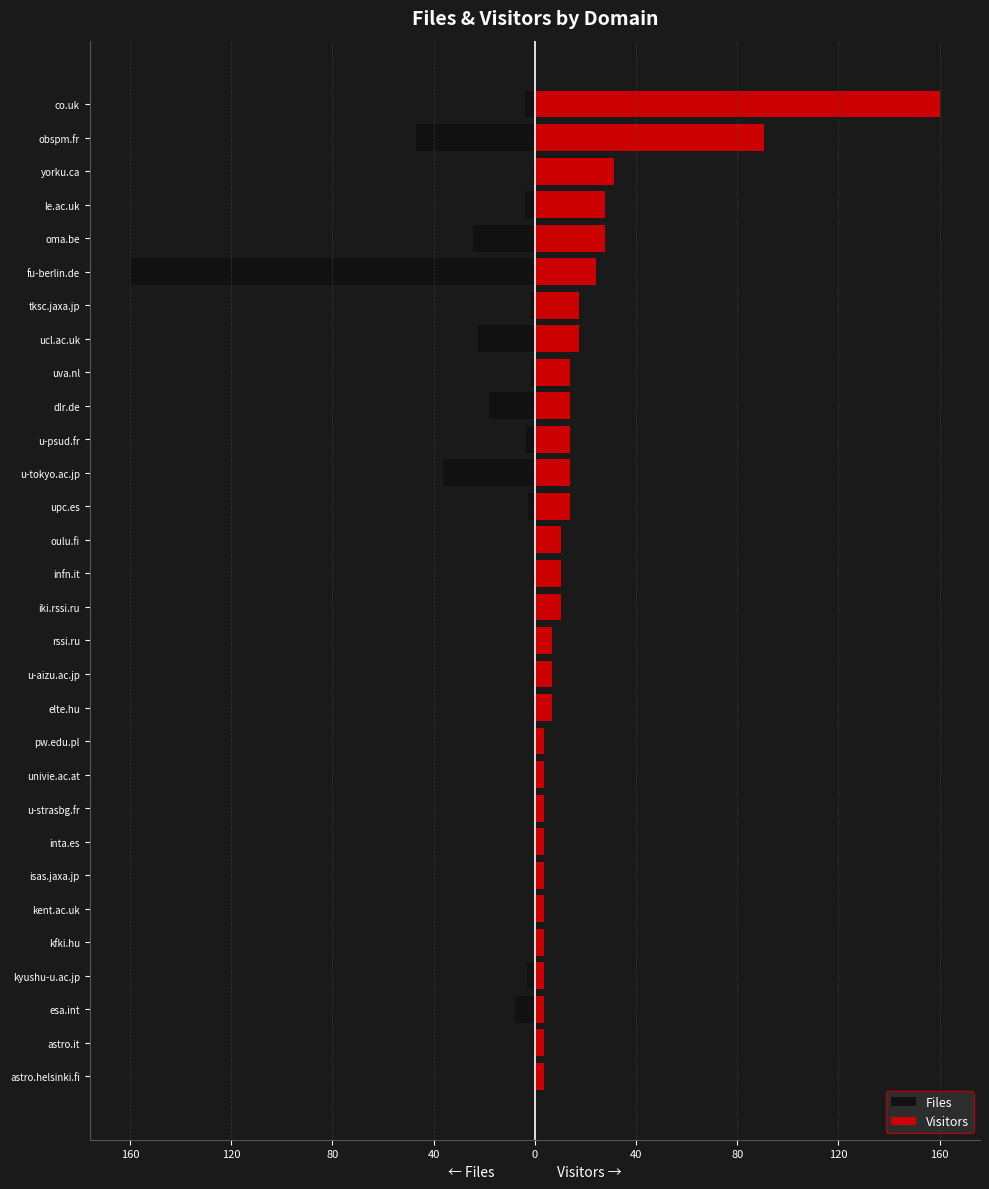

Is the value of Files at fu-berlin.de greater than the value of Visitors at esa.int?

No